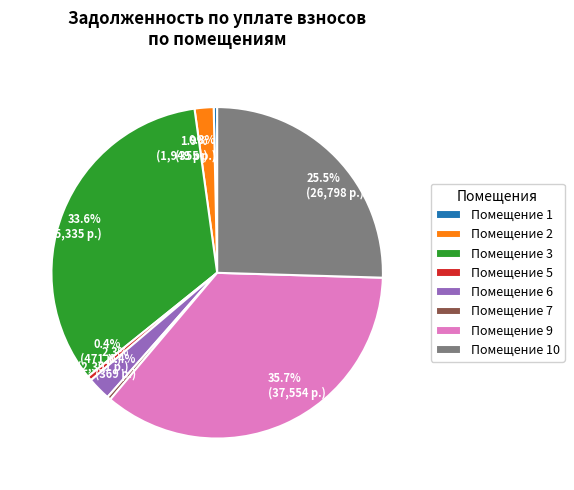

To the nearest percent, what is the average slice percentage?

12%